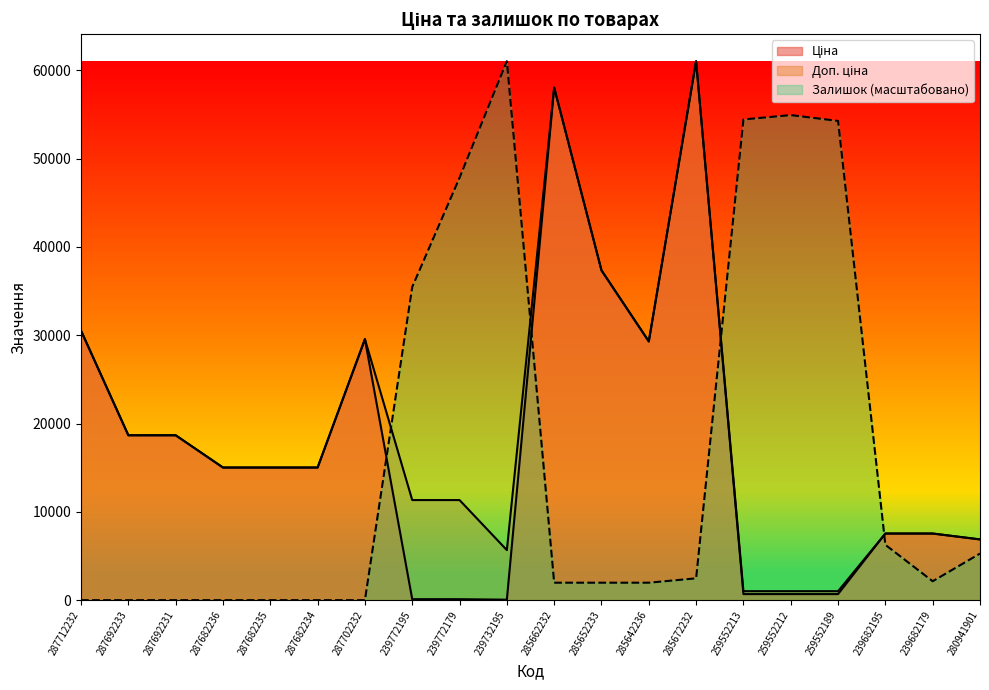

Where is the first local maximum for Залишок?

239732195